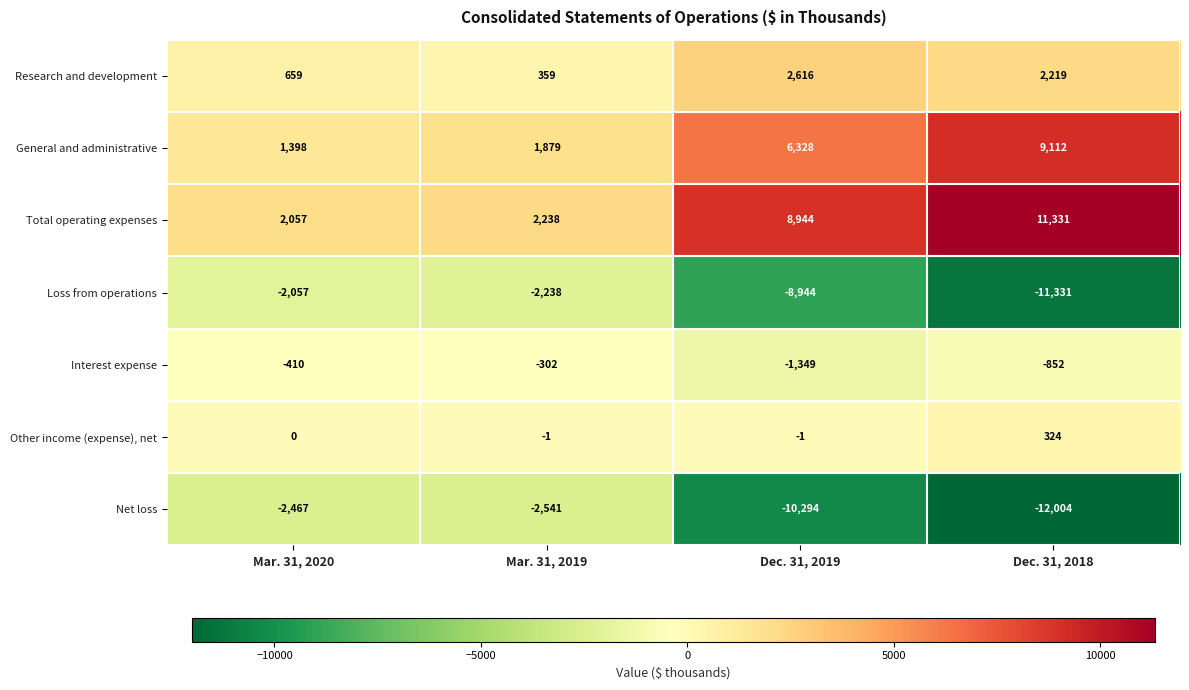

The Loss from operations series shows -3615 at Mar. 31, 2019. True or false?

False